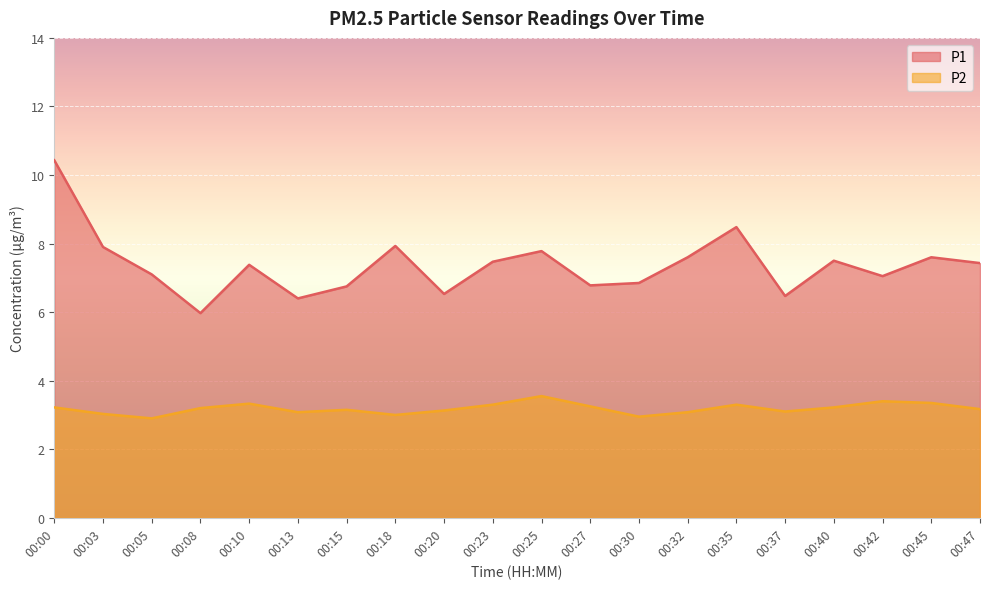

True or false: P2 and P1 intersect in this chart.

False